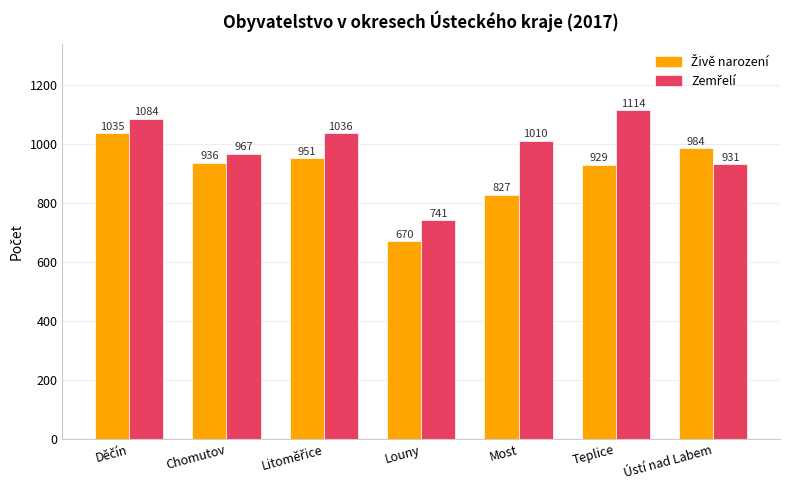

What is the total value across all series at Teplice?

2043